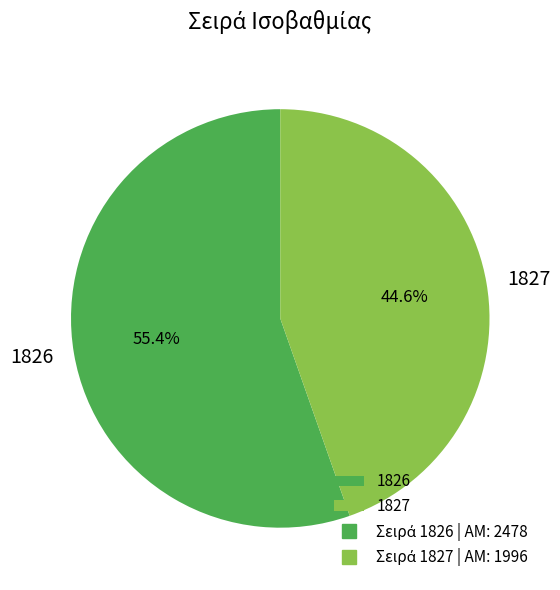

Which slice is the smallest?

1827